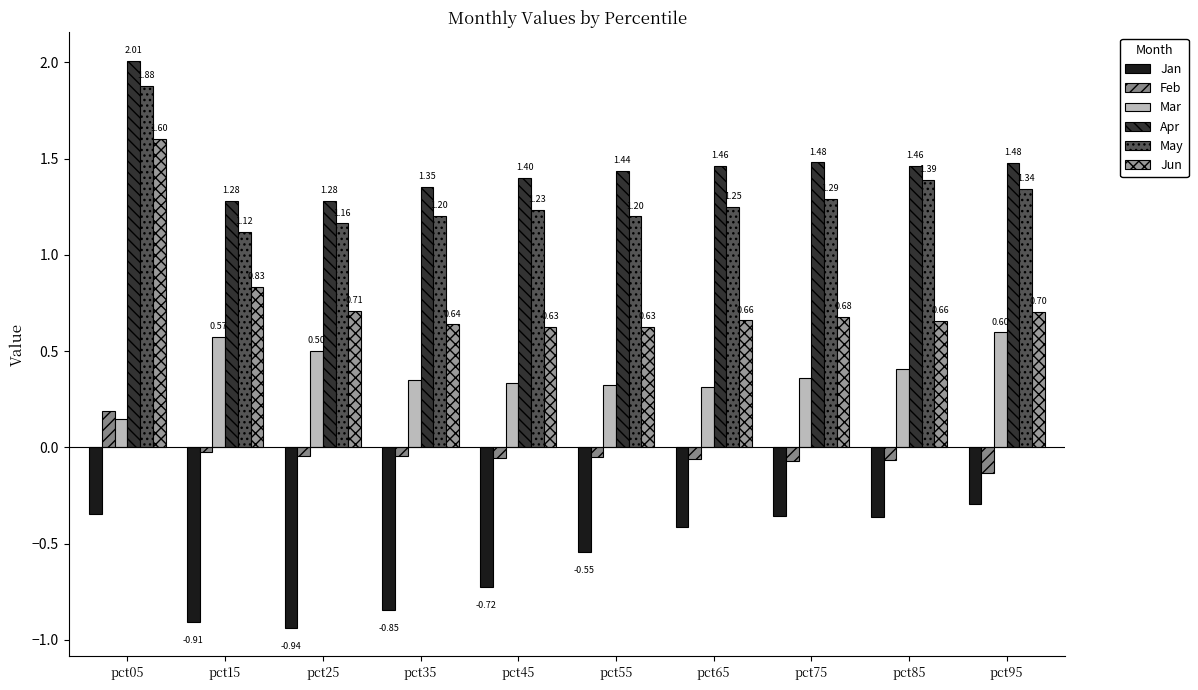

Reading right to left, extract all data points from this chart.

Jan: -0.3	-0.4	-0.4	-0.4	-0.5	-0.7	-0.8	-0.9	-0.9	-0.3
Feb: -0.1	-0.1	-0.1	-0.1	-0.0	-0.1	-0.0	-0.0	-0.0	0.2
Mar: 0.6	0.4	0.4	0.3	0.3	0.3	0.3	0.5	0.6	0.1
Apr: 1.5	1.5	1.5	1.5	1.4	1.4	1.4	1.3	1.3	2.0
May: 1.3	1.4	1.3	1.3	1.2	1.2	1.2	1.2	1.1	1.9
Jun: 0.7	0.7	0.7	0.7	0.6	0.6	0.6	0.7	0.8	1.6